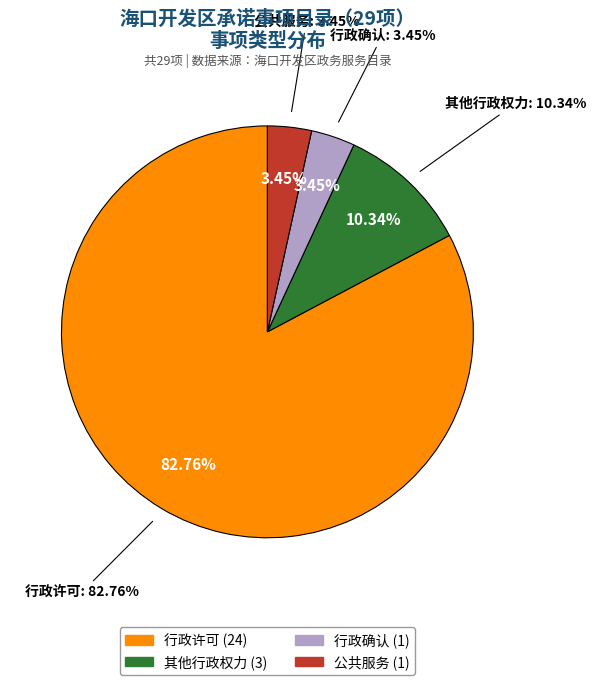

Is the sum of 公共服务 and 其他行政权力 greater than half?

No